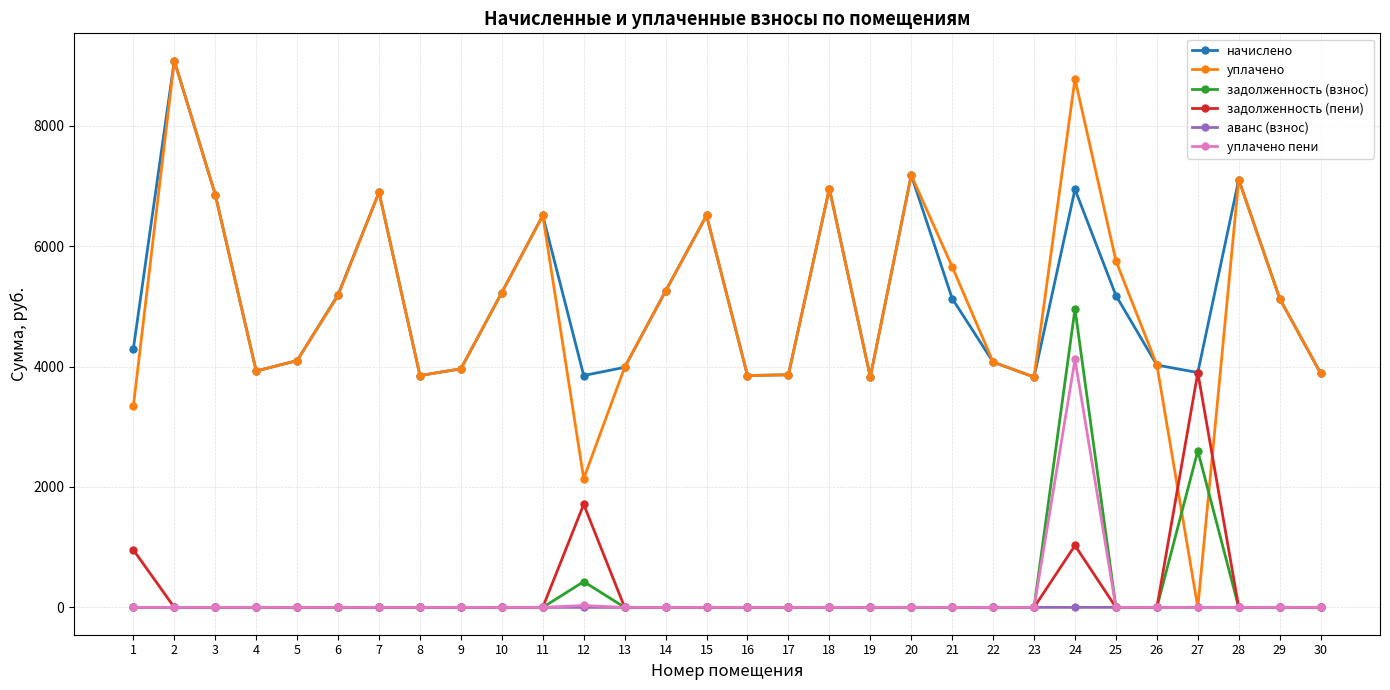

Which series has the largest total across all categories?

начислено